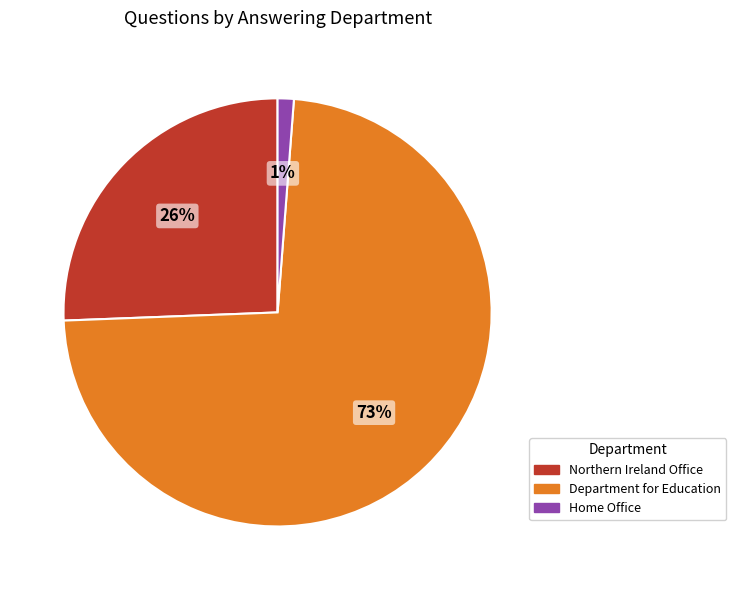

Is the sum of Home Office and Northern Ireland Office greater than half?

No